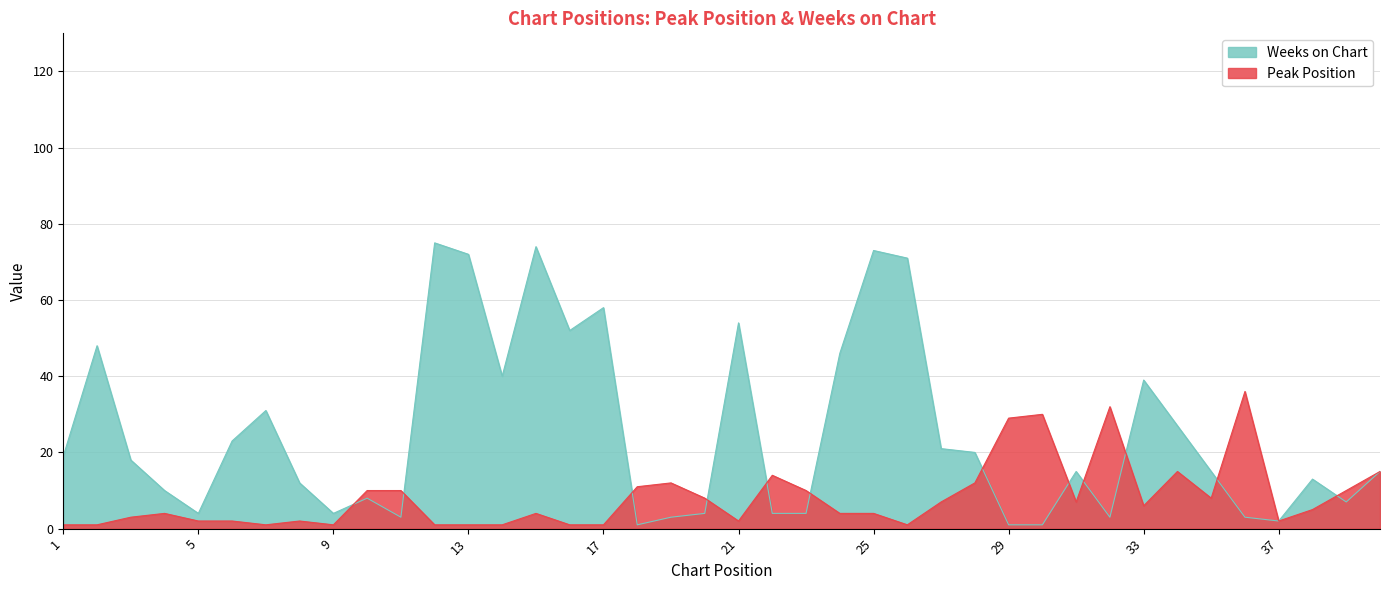

How many lines are shown in the chart?

2